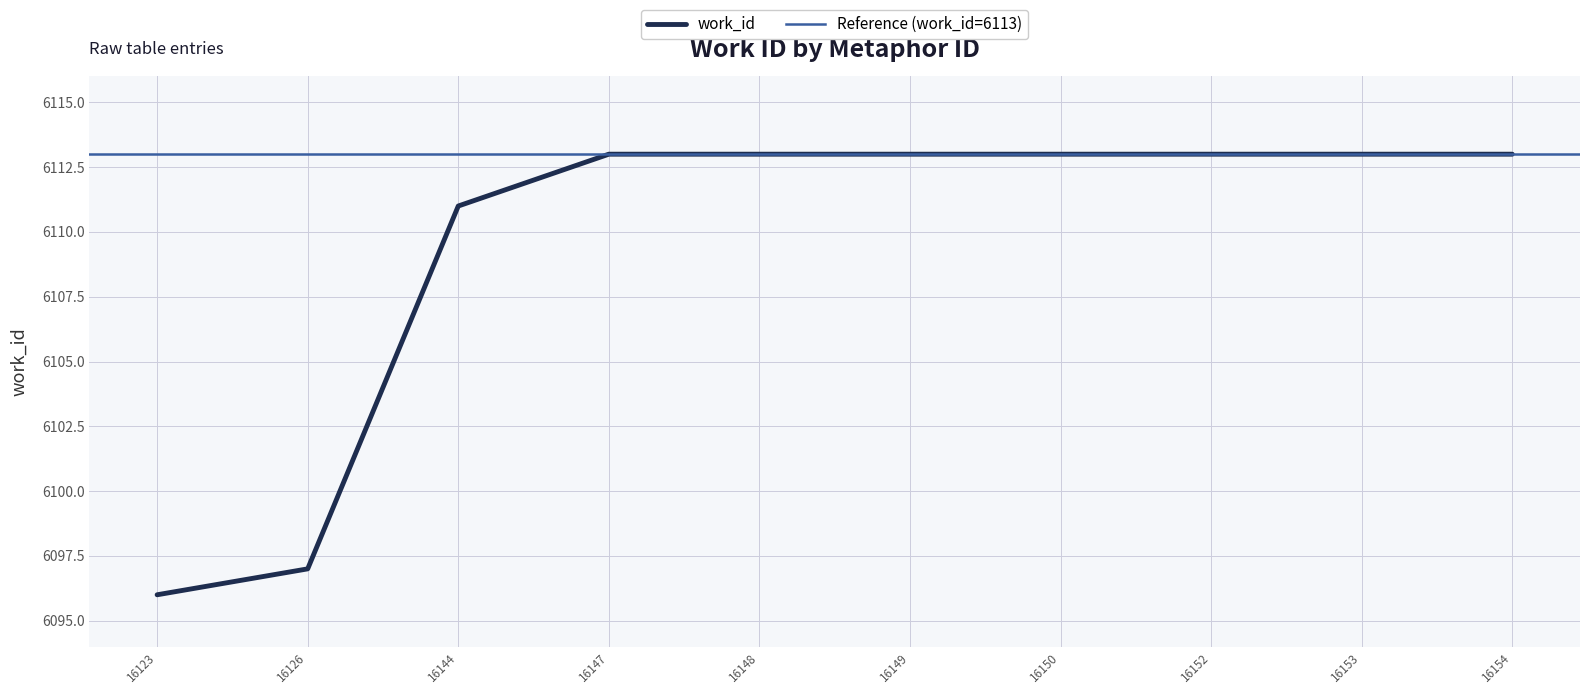

Between 16152 and 16150, which is larger?

16152